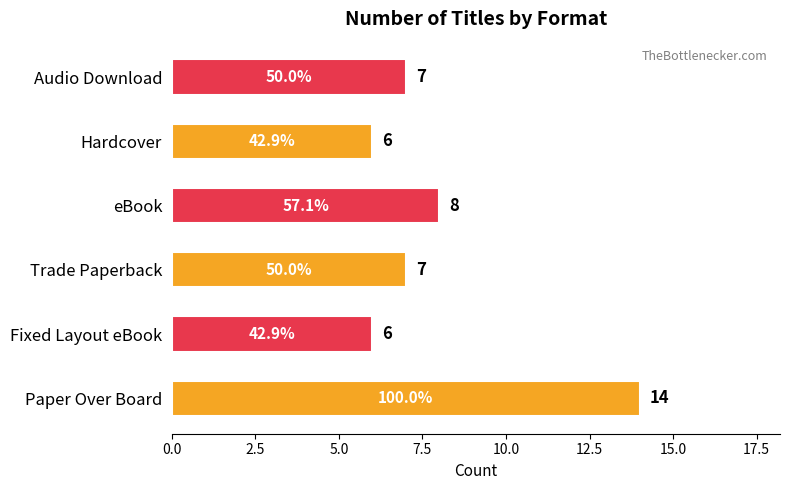

What is the sum of all values?

48